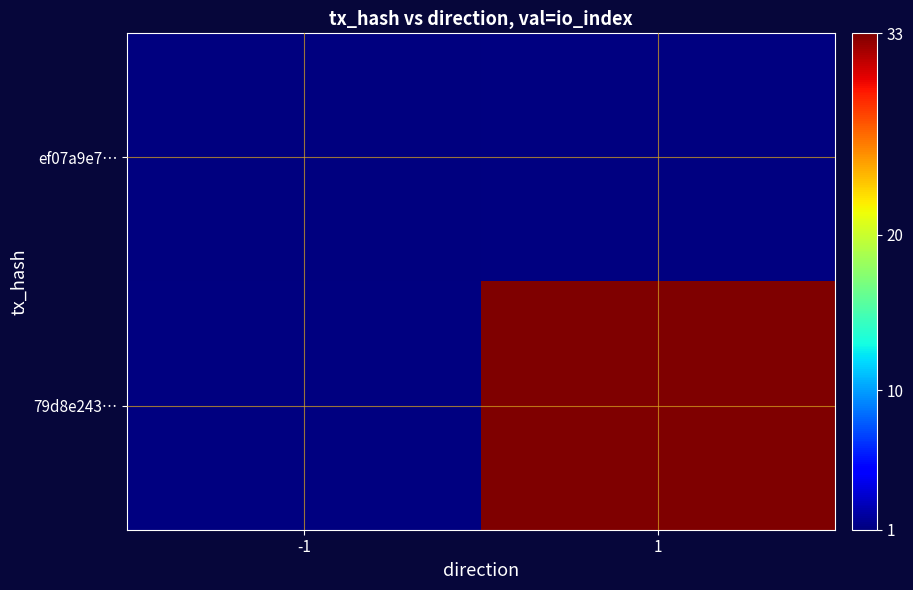

What is the maximum value shown in the chart?

33.0